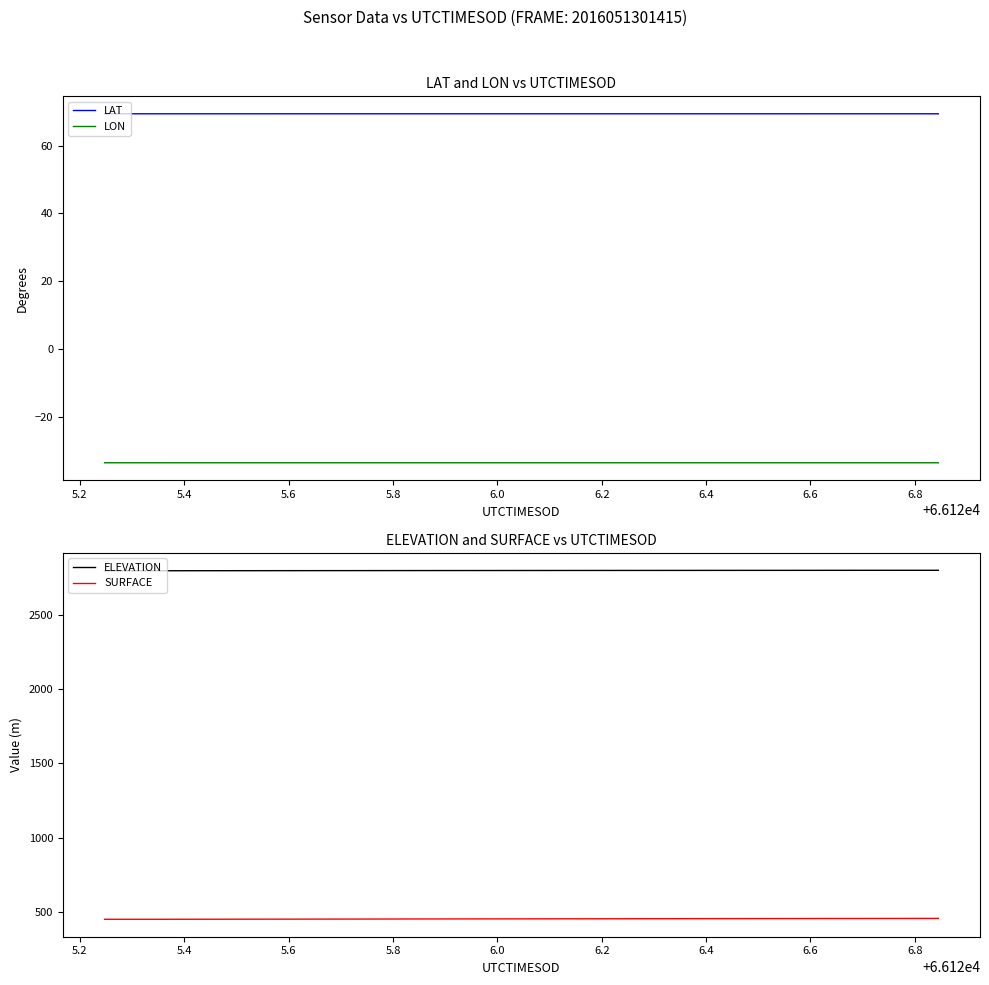

True or false: LON and LAT intersect in this chart.

False